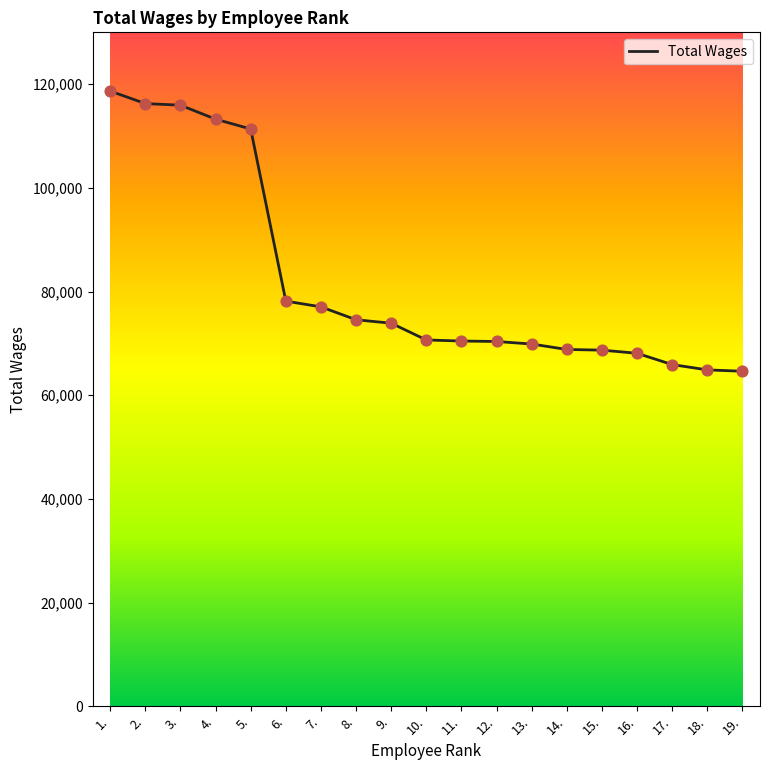

Approximately how many times larger is the value at 3. compared to 17.?

1.8